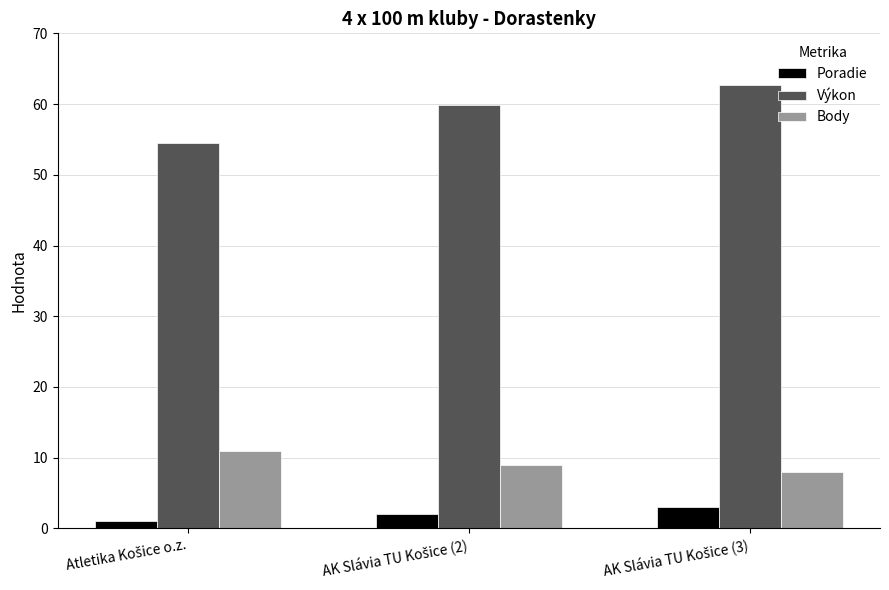

How many values in the Výkon series are below 59?

1